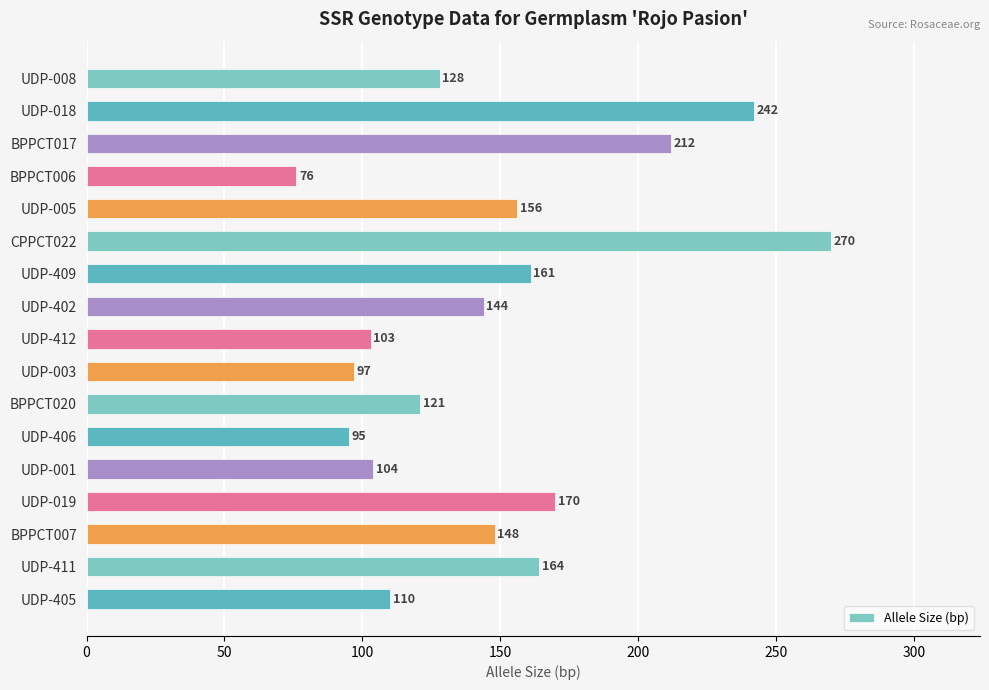

Reading bottom to top, extract all data points from this chart.

110	164	148	170	104	95	121	97	103	144	161	270	156	76	212	242	128